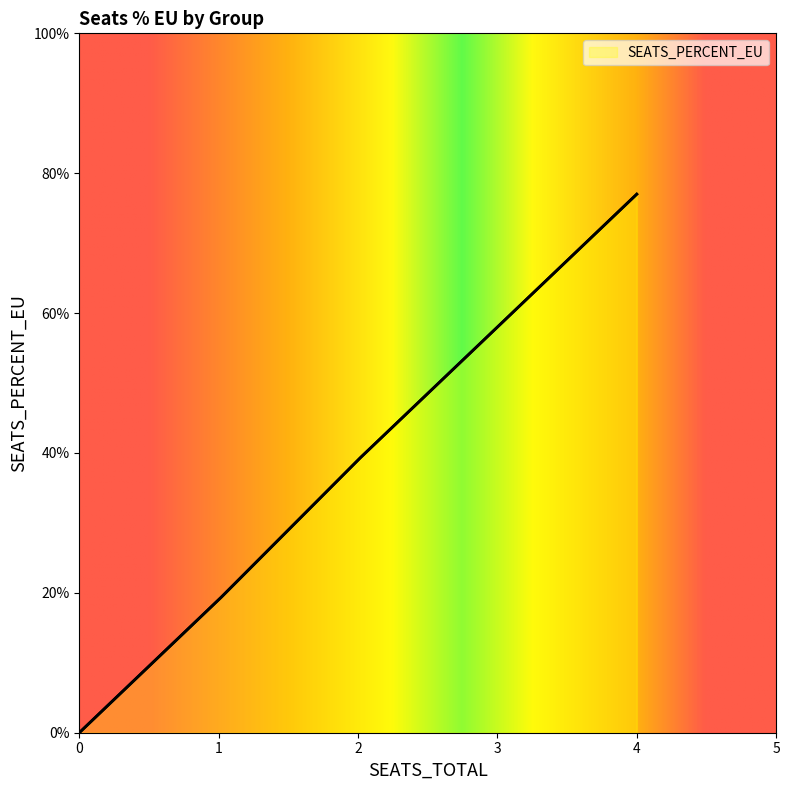

What is the value of the 9th point from the left?

0.2